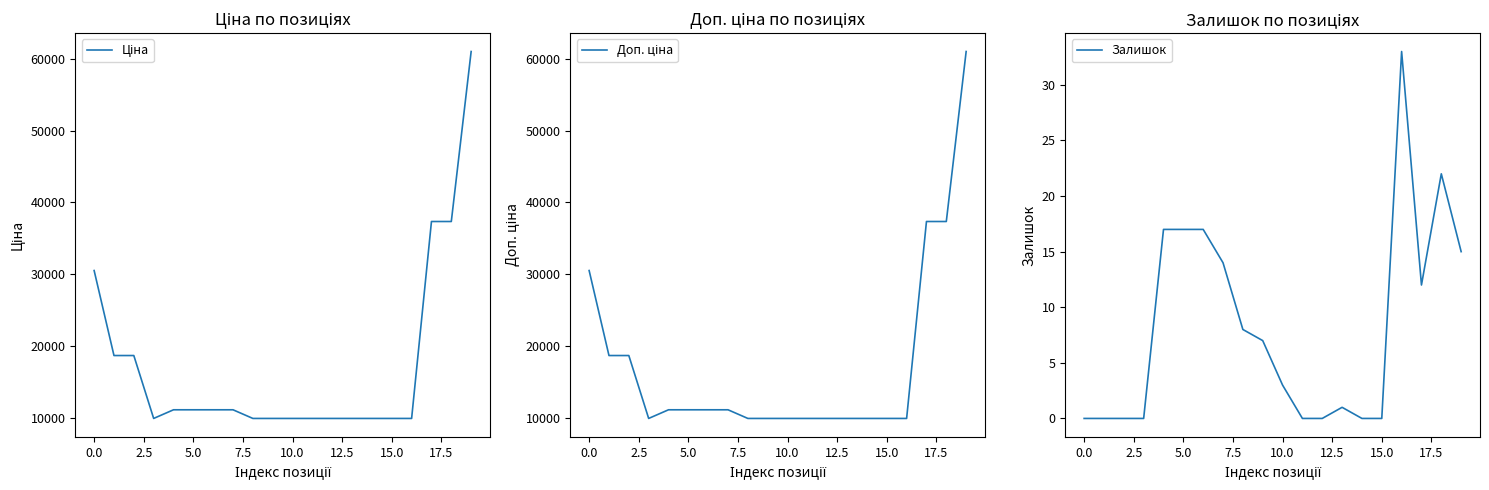

How many interior local peaks does the Залишок series have?

3